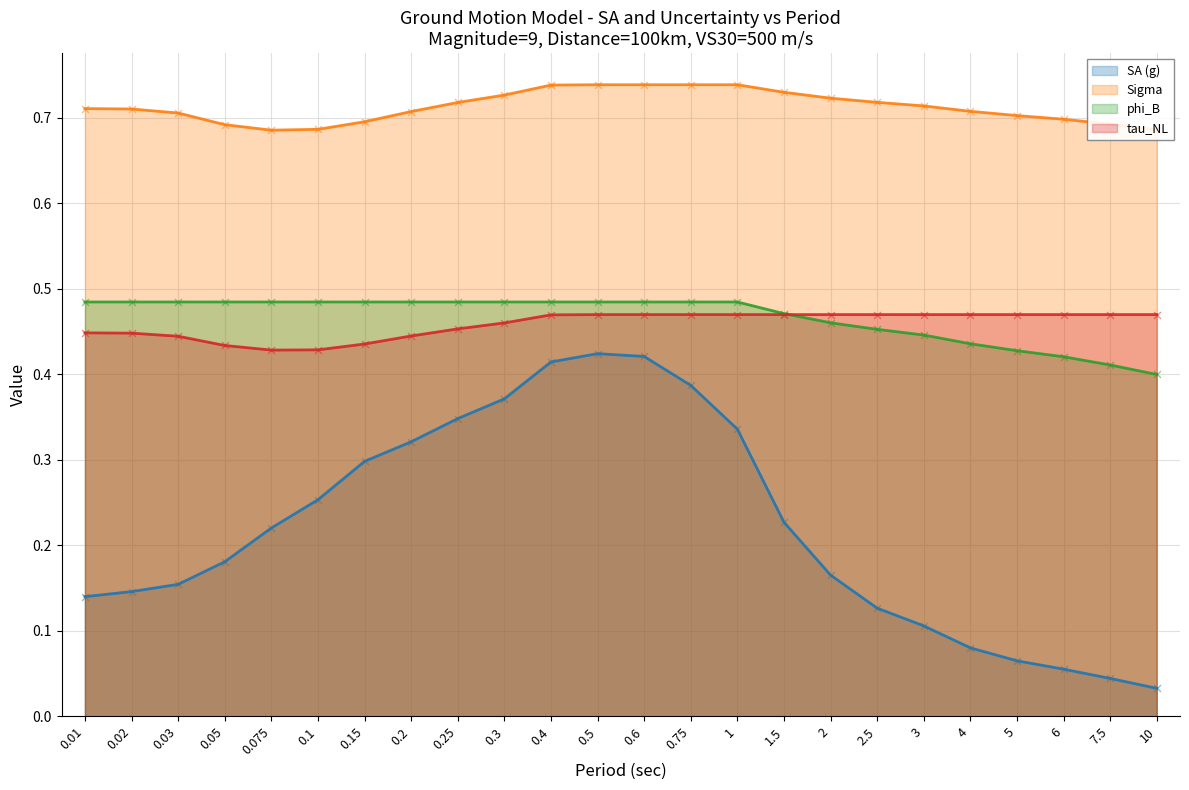

What are all the series names shown in the legend?

SA (g), Sigma, phi_B, tau_NL